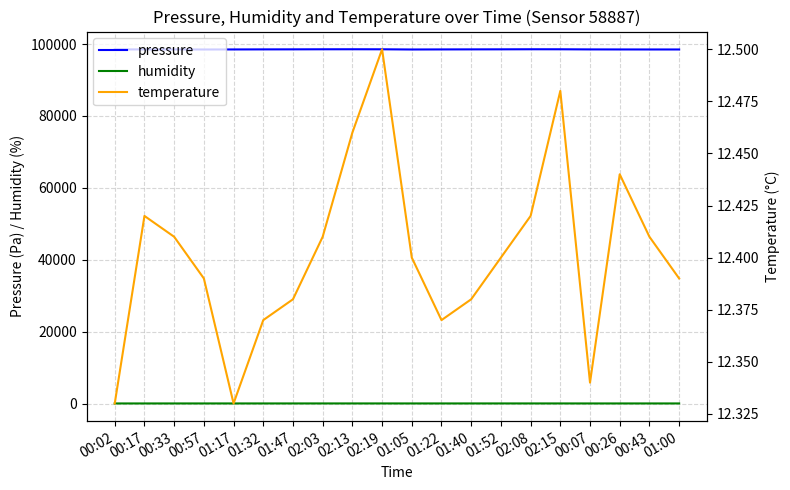

What is the difference between the pressure values at 01:22 and 00:07?

3.1